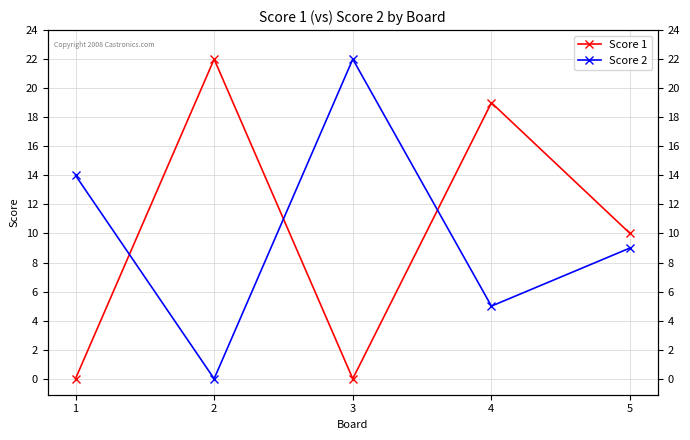

Reading left to right, what are all the values shown in this chart?

Score 1: 1=0	2=22	3=0	4=19	5=10
Score 2: 1=14	2=0	3=22	4=5	5=9